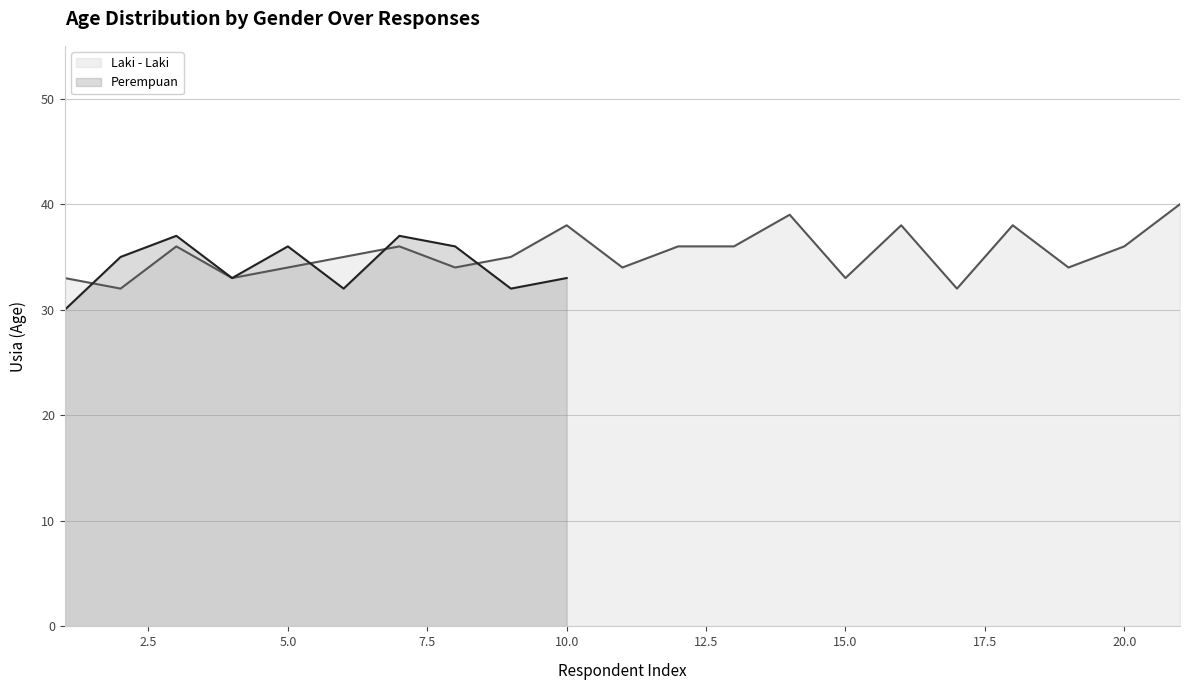

What is the maximum value for Laki - Laki?

40